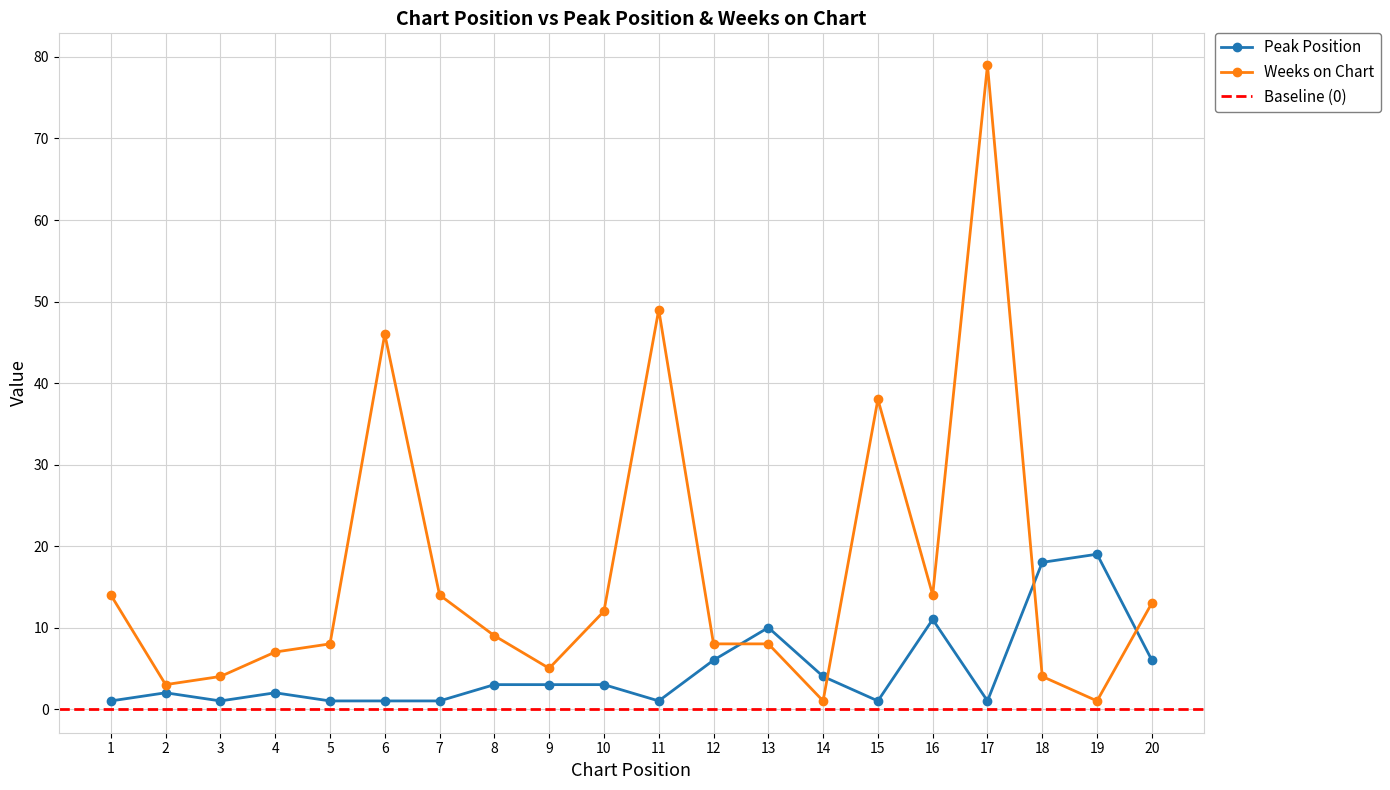

What is the greatest value displayed?

79